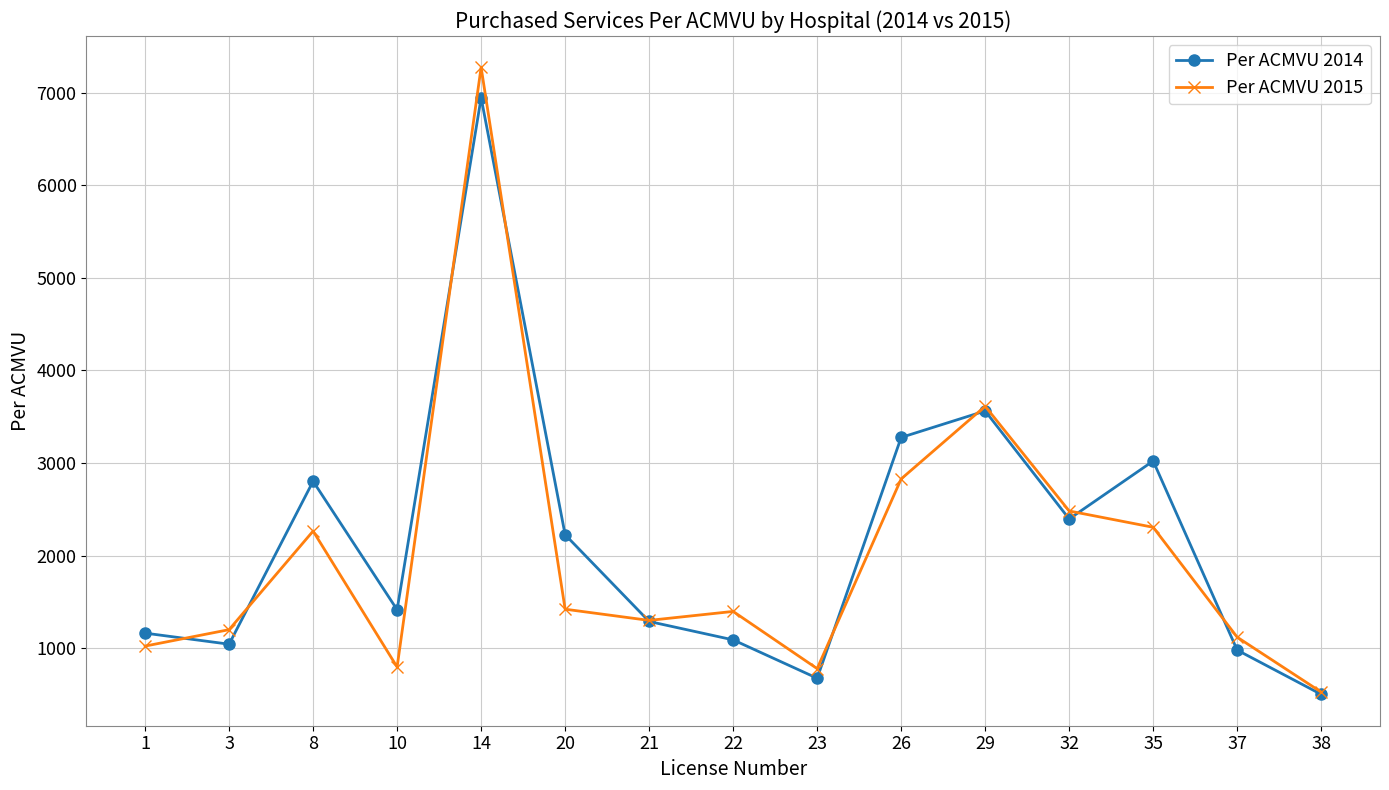

What is the value of the Per ACMVU 2014 point at the 15th from the left?

502.3